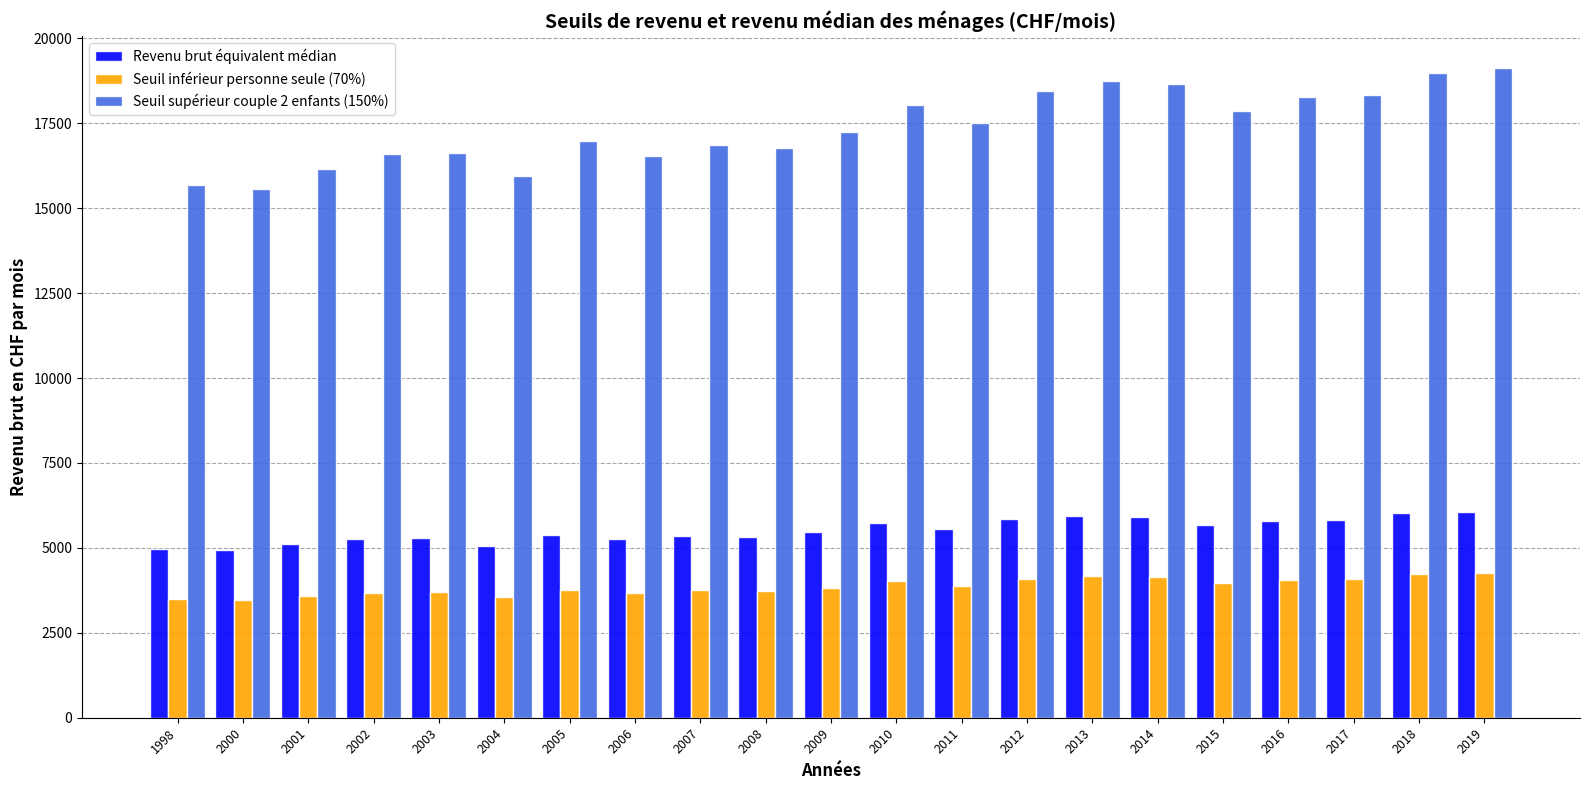

True or false: Seuil inférieur personne seule (70%) has a value of 4146.5 at 2014.

True